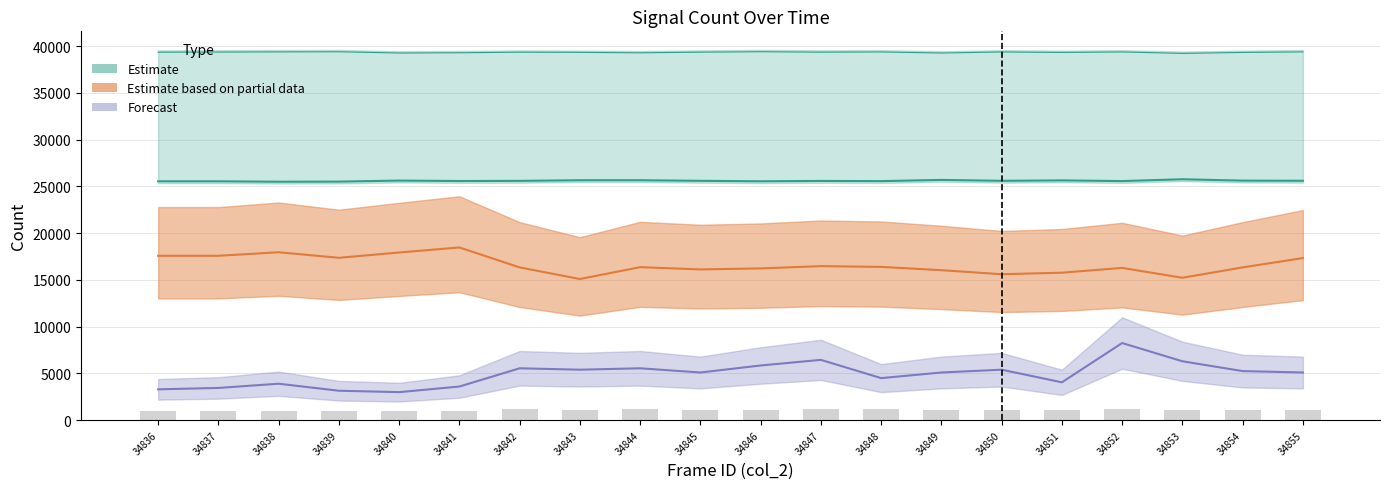

Reading left to right, extract all data points from this chart.

1009	967	1031	933	945	965	1158	1121	1148	1102	1098	1151	1156	1114	1118	1132	1173	1126	1137	1094